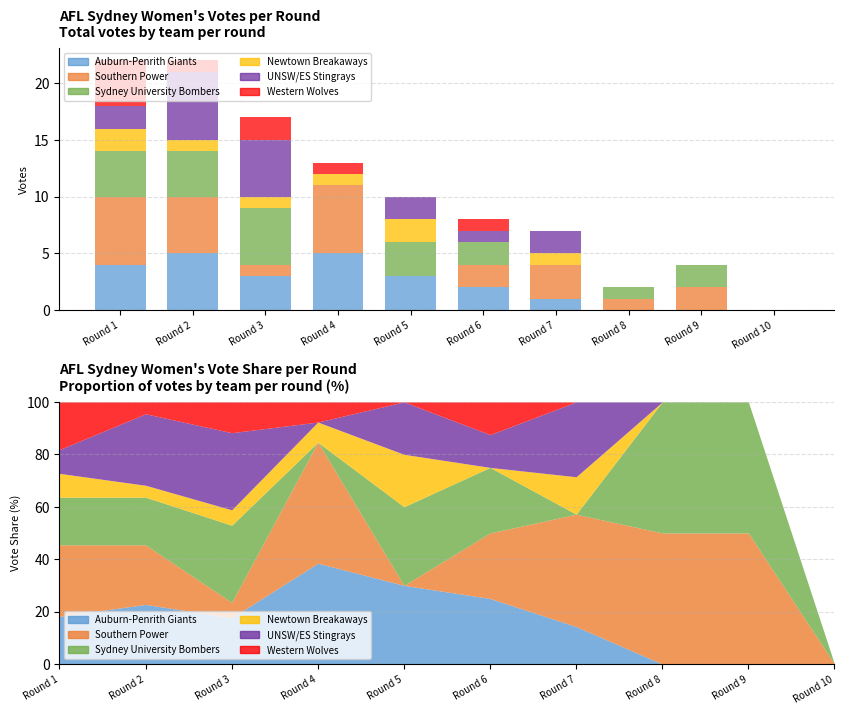

At which category is the sum across all series the highest?

Round 1